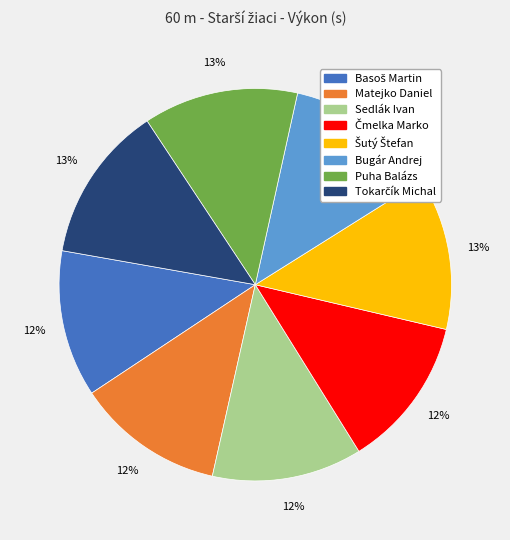

To the nearest percent, what is the difference between the largest and smallest slice percentages?

1%